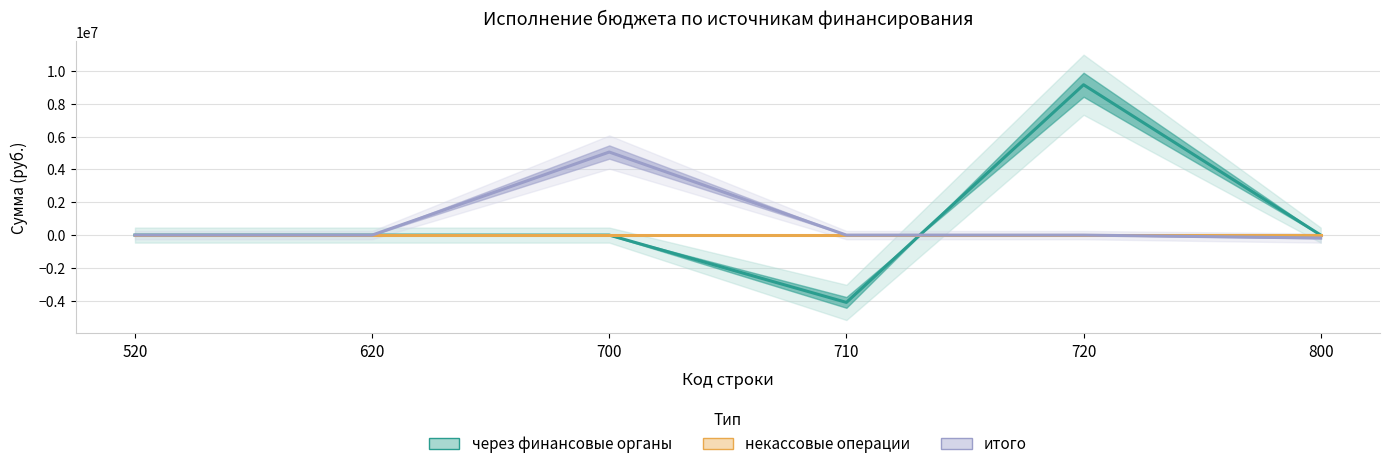

List the labels in order of итого value, largest first.

700, 520, 620, 710, 720, 800